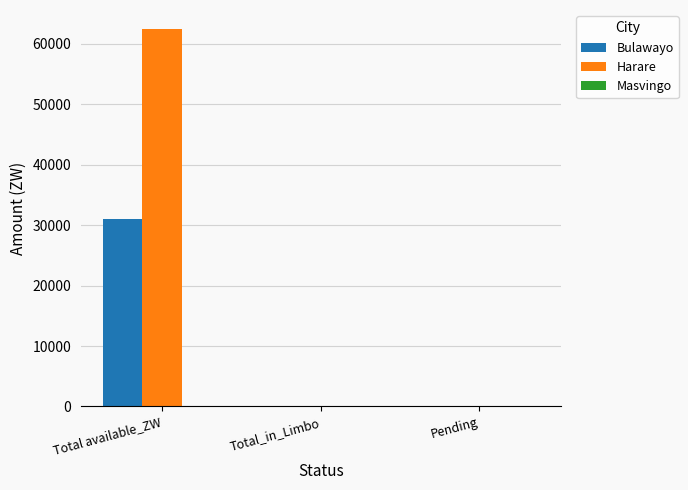

At which label does Harare reach its peak?

Total available_ZW